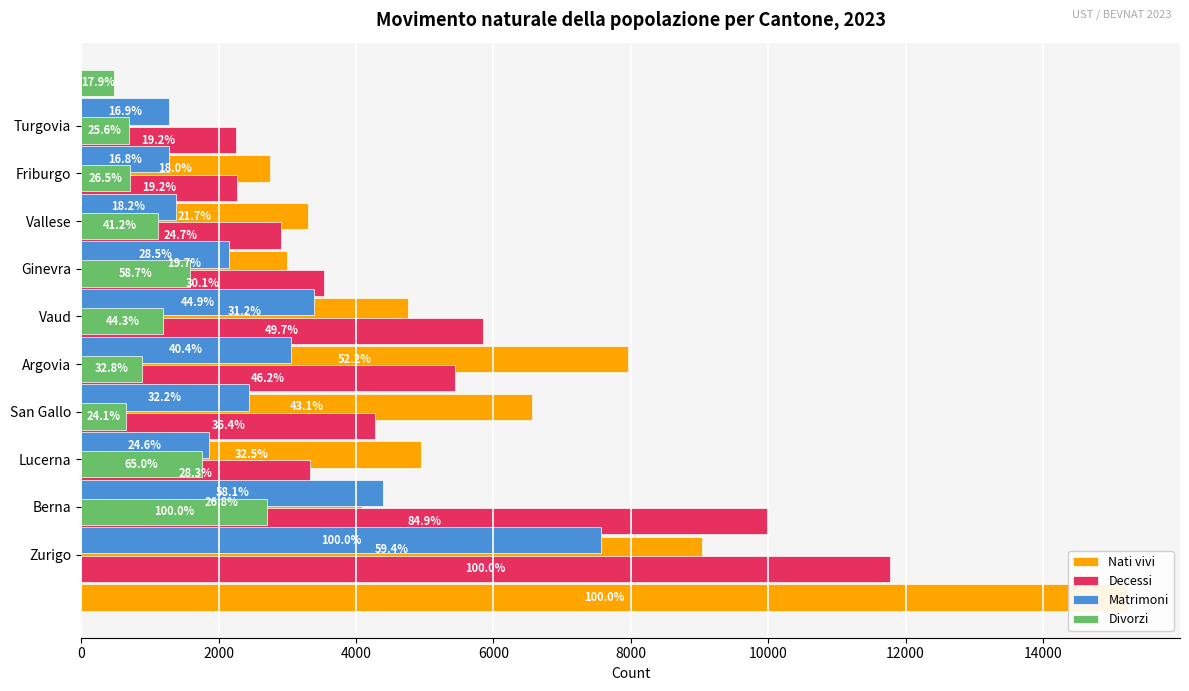

How many categories are shown in the chart?

10